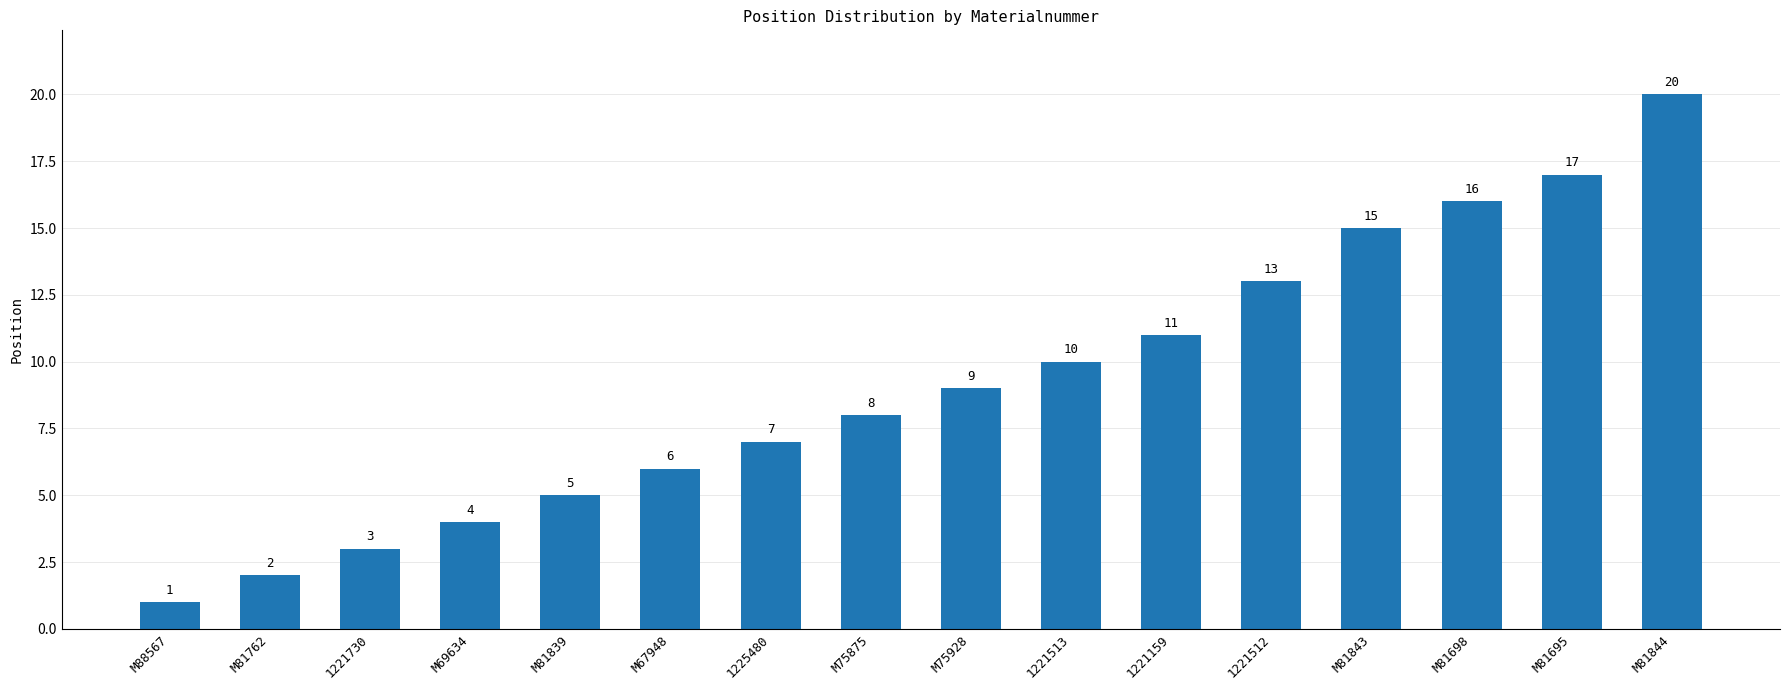

How many bars are there in total?

16